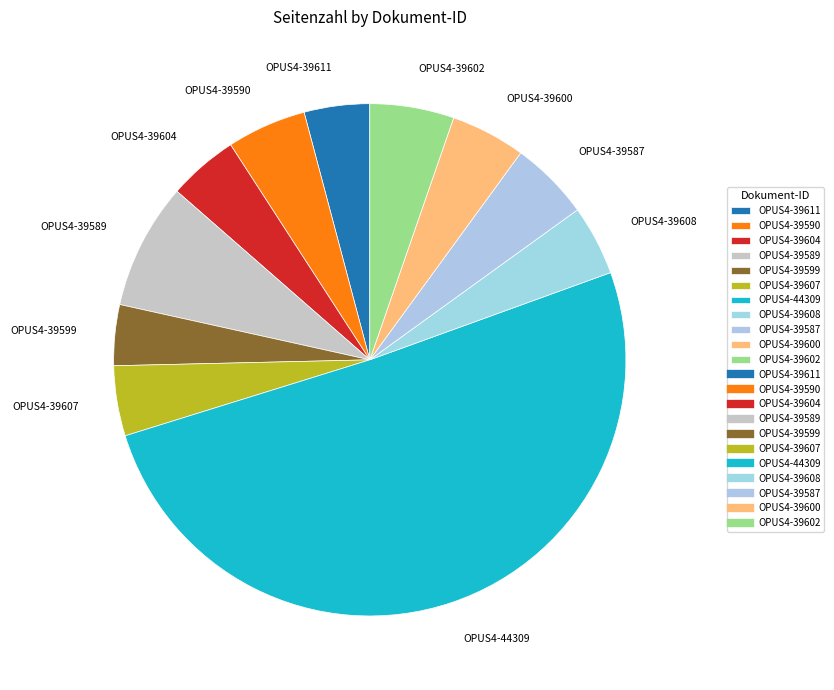

What is the largest slice in the pie chart?

OPUS4-44309